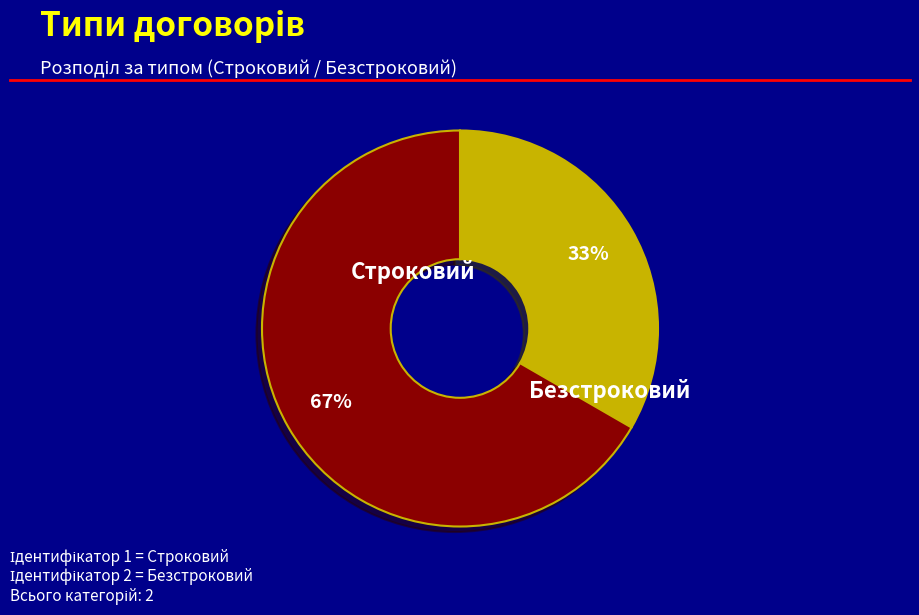

What percentage is the Безстроковий slice, to the nearest percent?

67%